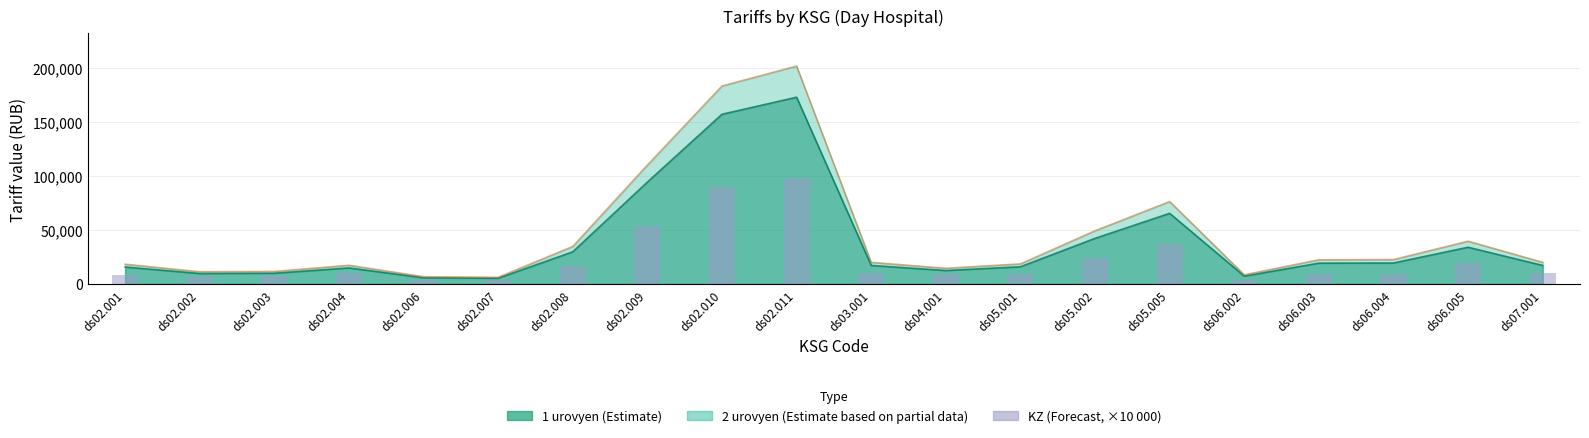

Approximately how many times larger is the value at ds02.011 compared to ds05.002?

4.1